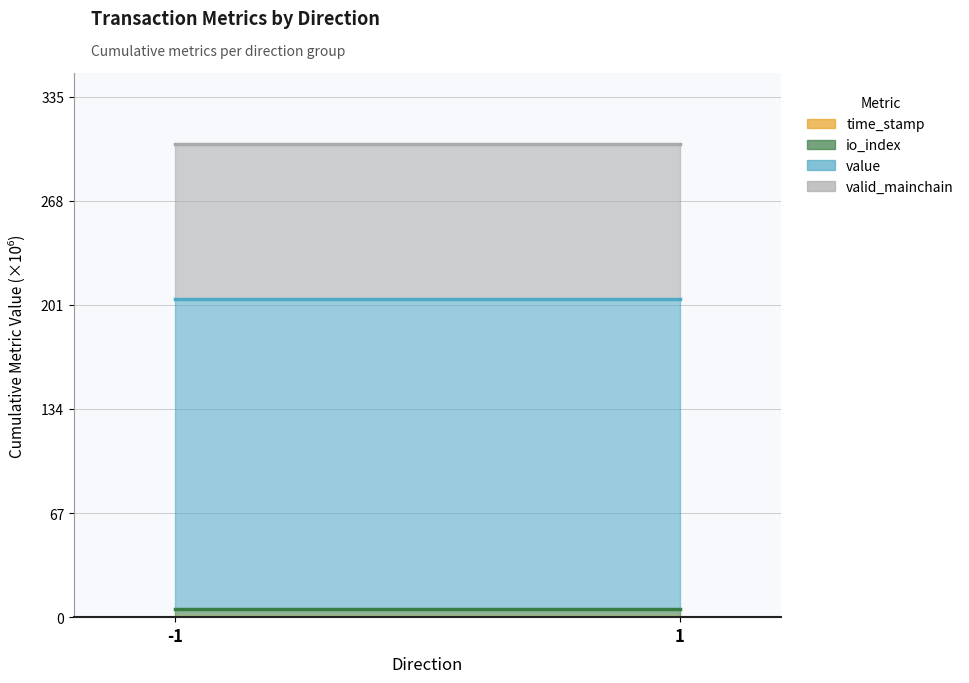

Is it true that value (upper) equals 205000001.0 at -1?

True